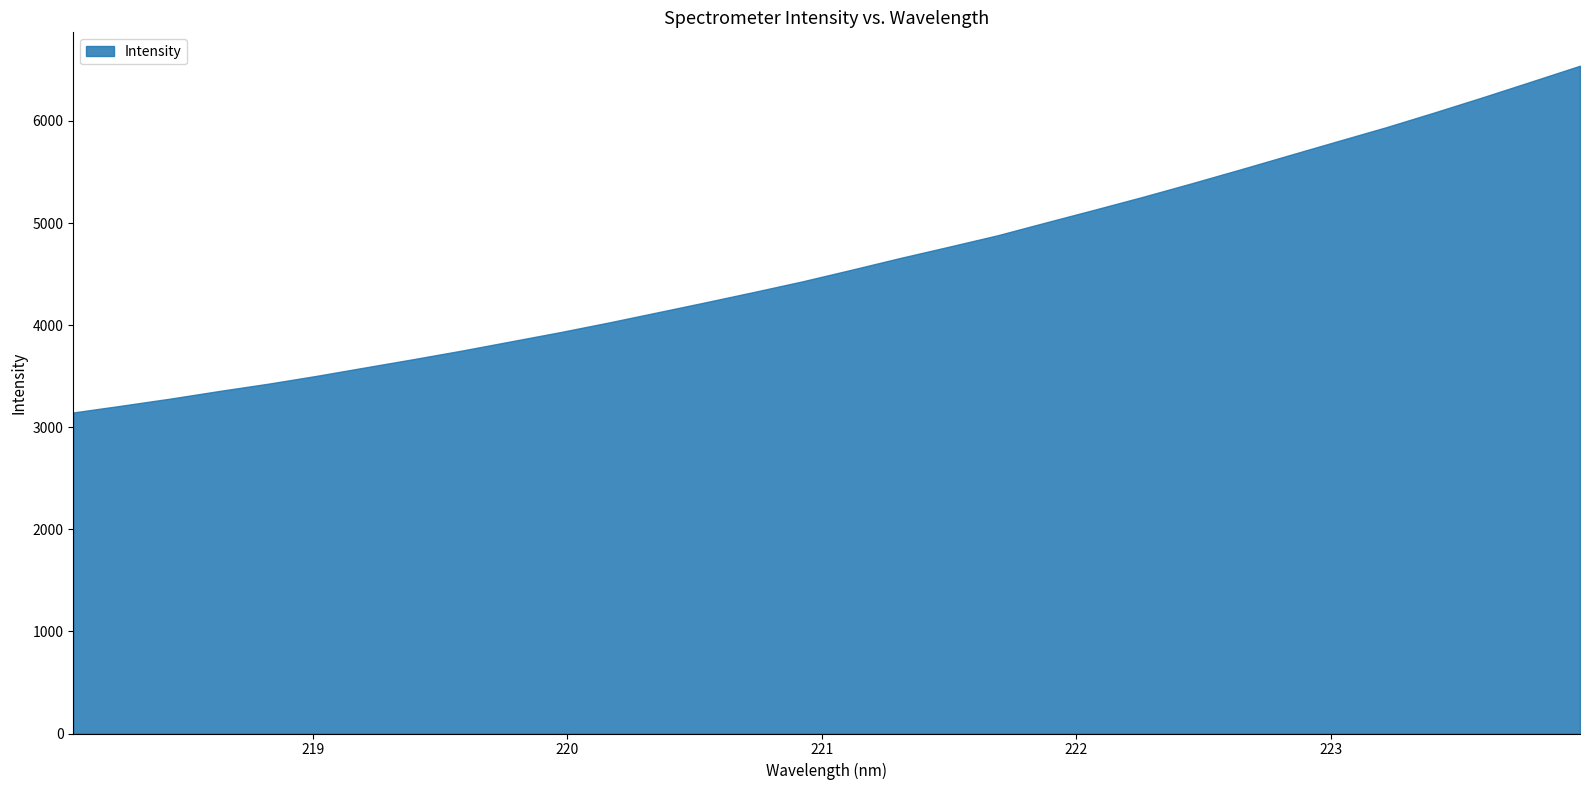

What is the maximum value shown in the chart?

6540.5